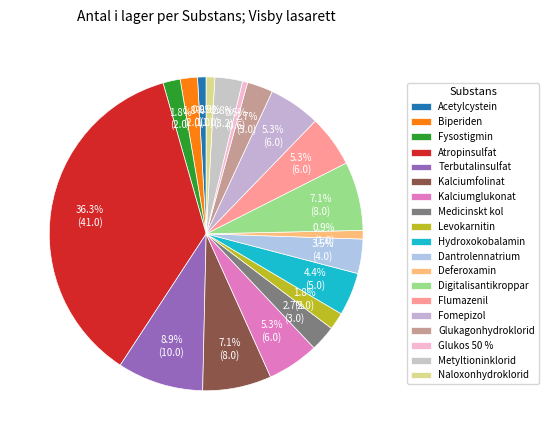

How many segments does this pie chart have?

19